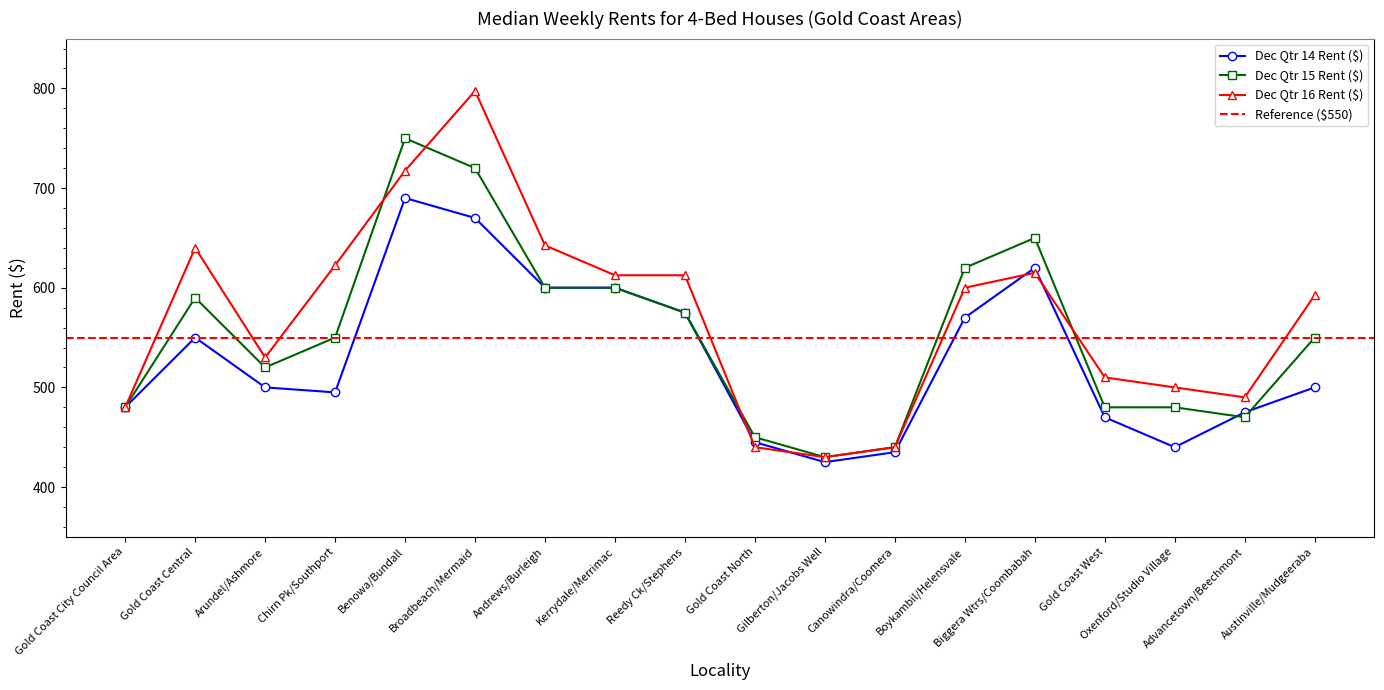

Which has a higher value, Advancetown/Beechmont or Austinville/Mudgeeraba?

Austinville/Mudgeeraba